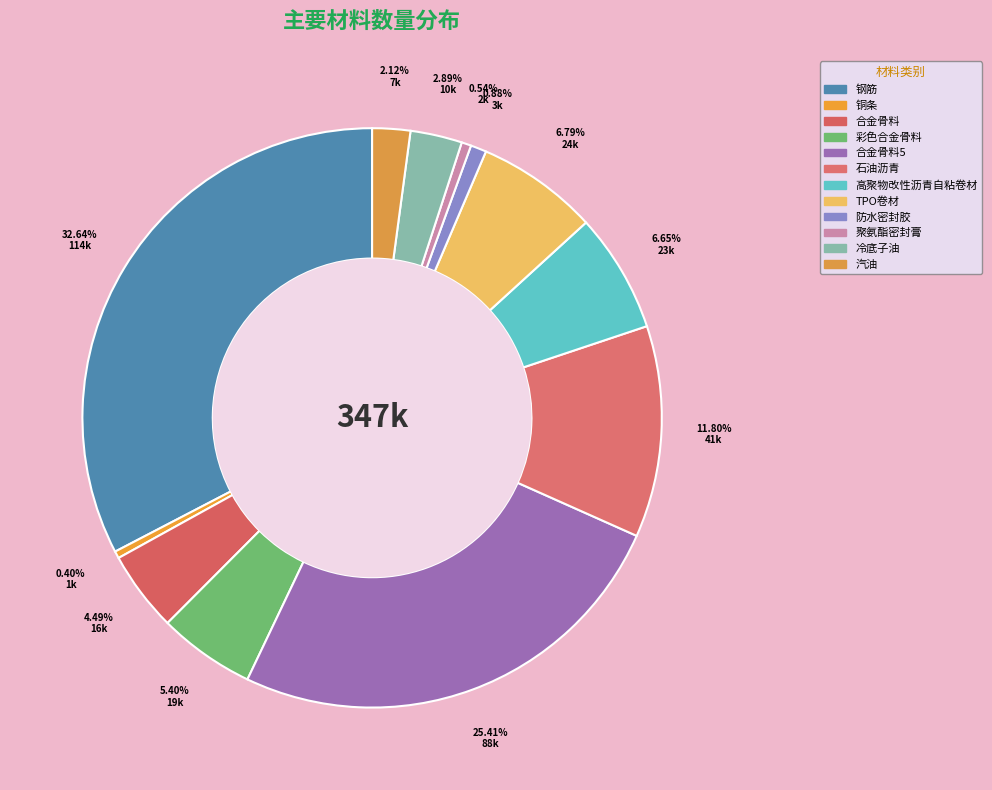

The 合金骨料 slice represents 1% of the pie. True or false?

False